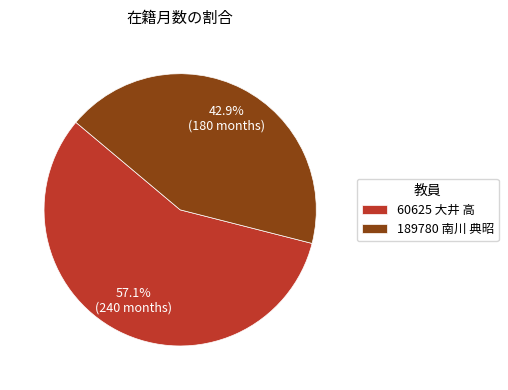

How much of the chart is everything except 189780 南川 典昭?

57.1%